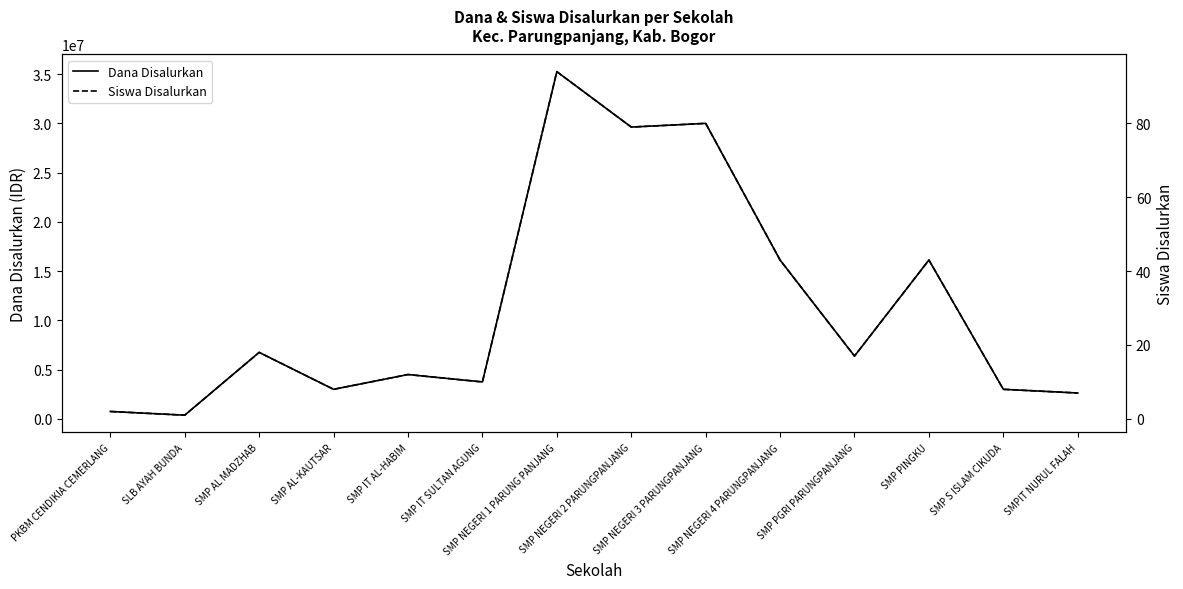

List the series in order of their peak value, highest first.

Dana Disalurkan, Siswa Disalurkan